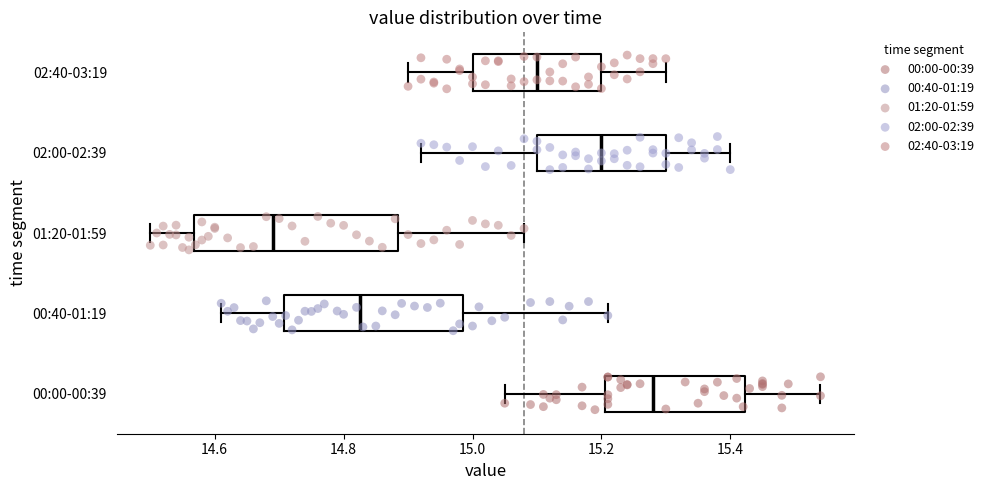

Reading bottom to top, transcribe this box plot: for each box, give where its median line is, the range the box spans, and where its two whiskers end, as read against the x-axis. The values are not printed on the chart, so give them approximately, as read against the axis.

00:00-00:39: median 15.28, box 15.20 to 15.42, whiskers 15.06 to 15.54
00:40-01:19: median 14.82, box 14.70 to 14.98, whiskers 14.62 to 15.22
01:20-01:59: median 14.70, box 14.56 to 14.88, whiskers 14.50 to 15.08
02:00-02:39: median 15.20, box 15.10 to 15.30, whiskers 14.92 to 15.40
02:40-03:19: median 15.10, box 15.00 to 15.20, whiskers 14.90 to 15.30